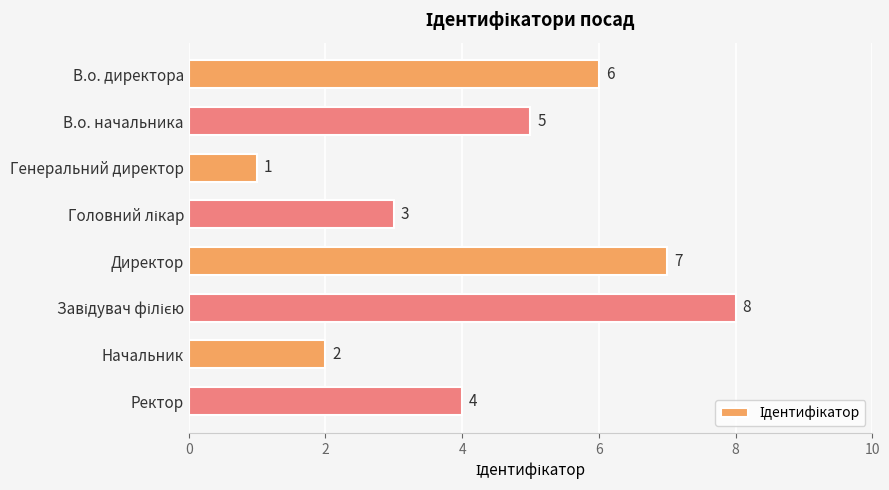

How many bars are there in total?

8